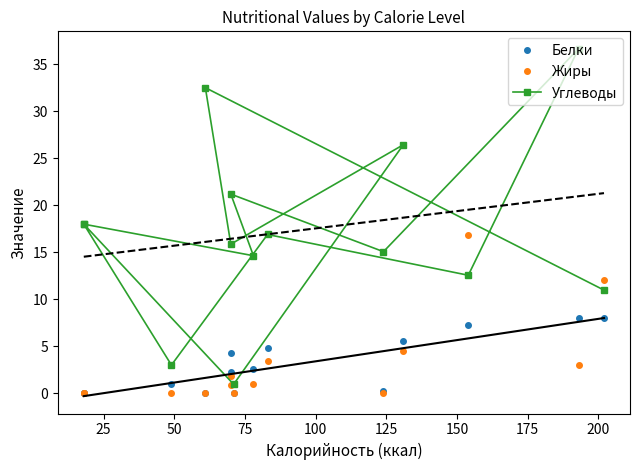

True or false: Жиры and Белки cross at least once.

True